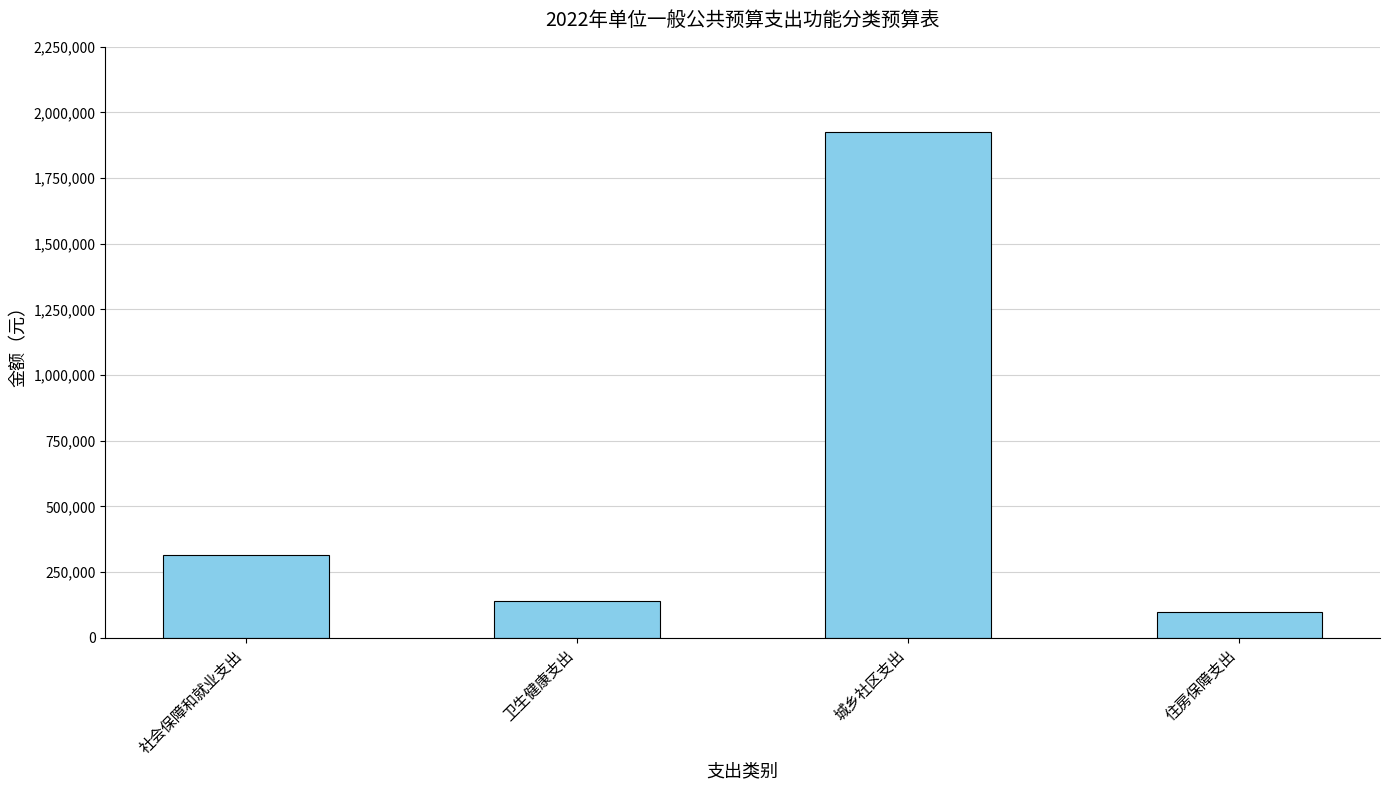

Reading left to right, list all the values displayed in this chart.

315000	137700	1925100	97500